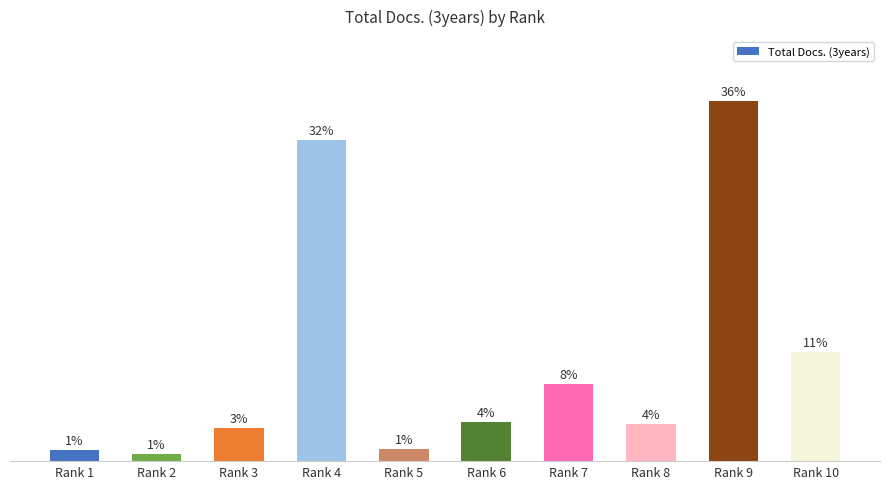

List the labels in order of value, largest first.

Rank 9, Rank 4, Rank 10, Rank 7, Rank 6, Rank 8, Rank 3, Rank 5, Rank 1, Rank 2